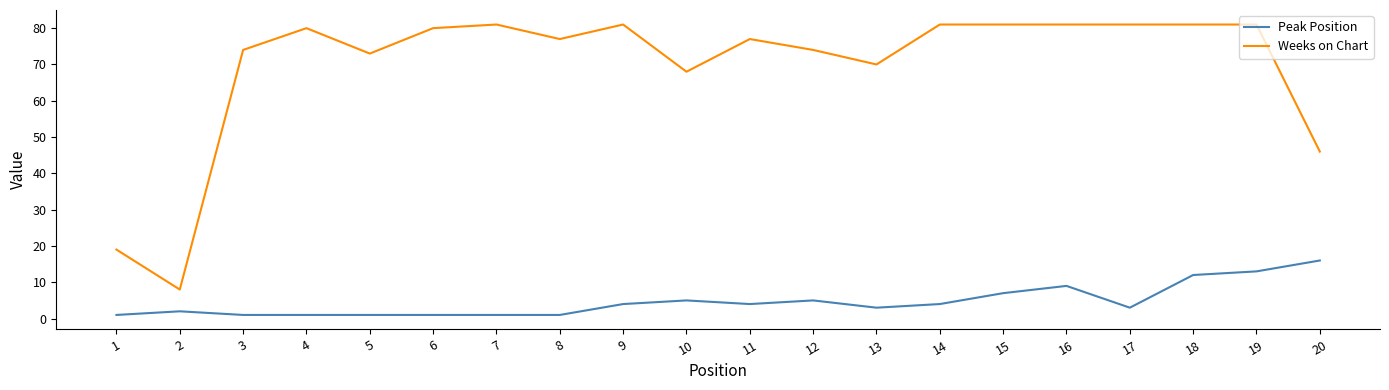

What is the minimum value shown in the chart?

1